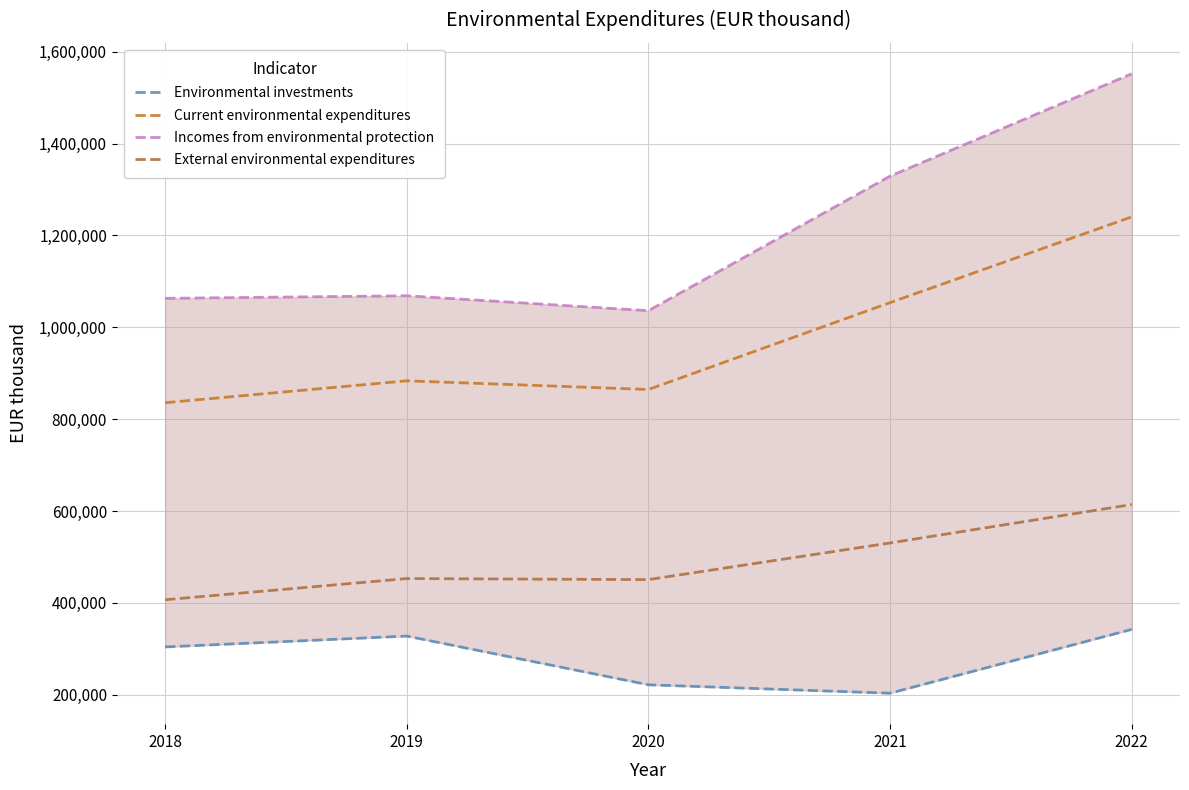

True or false: Incomes from environmental protection has a value of 426041.4 at 2019.

False